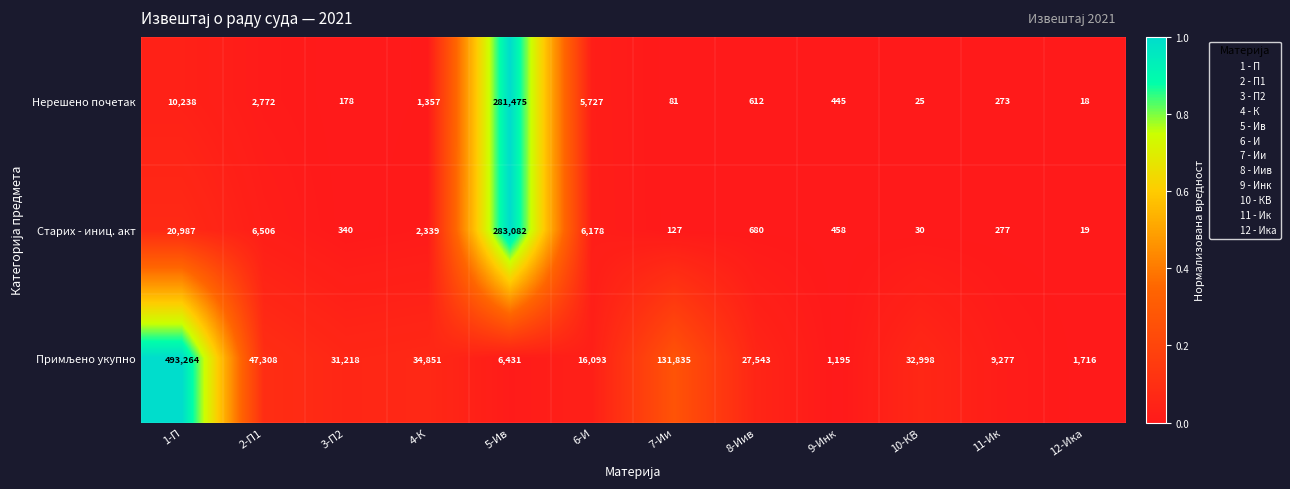

What is the spread (max minus min) of values at 6-И?

10366